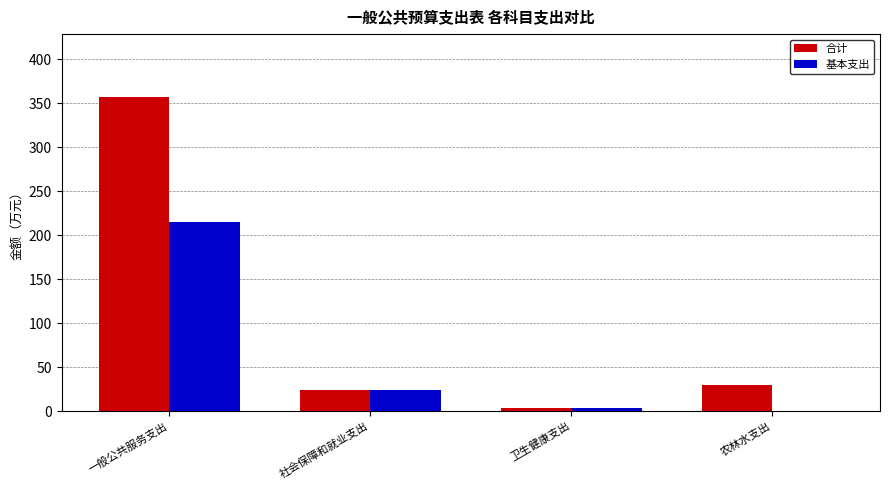

Read the 基本支出 value at 卫生健康支出.

3.7